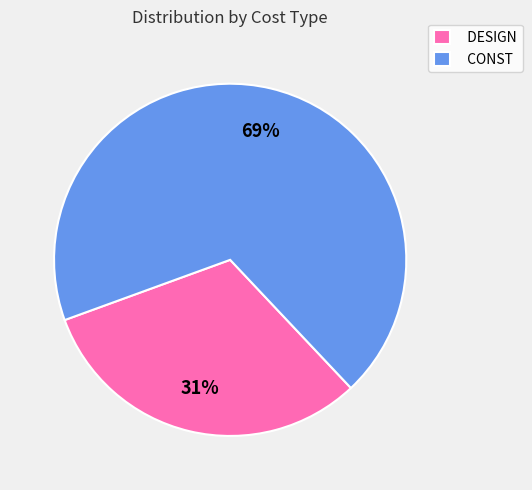

What percentage is the CONST slice, to the nearest percent?

69%